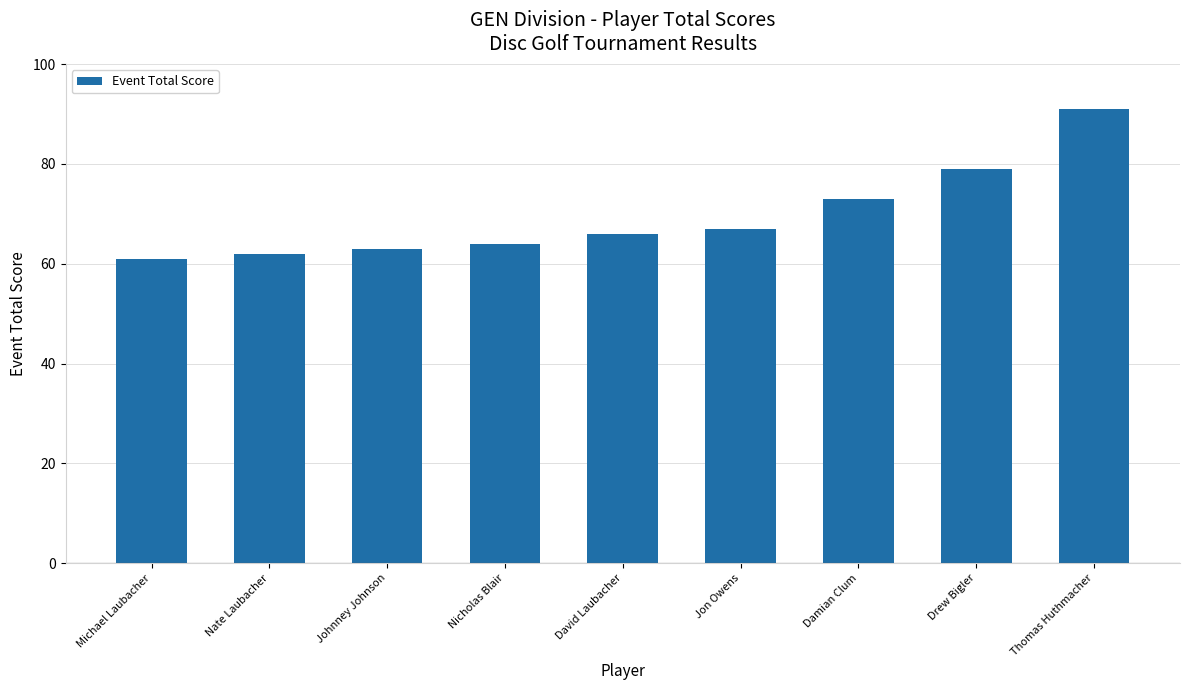

What is the label of the 1st bar from the left?

Michael Laubacher